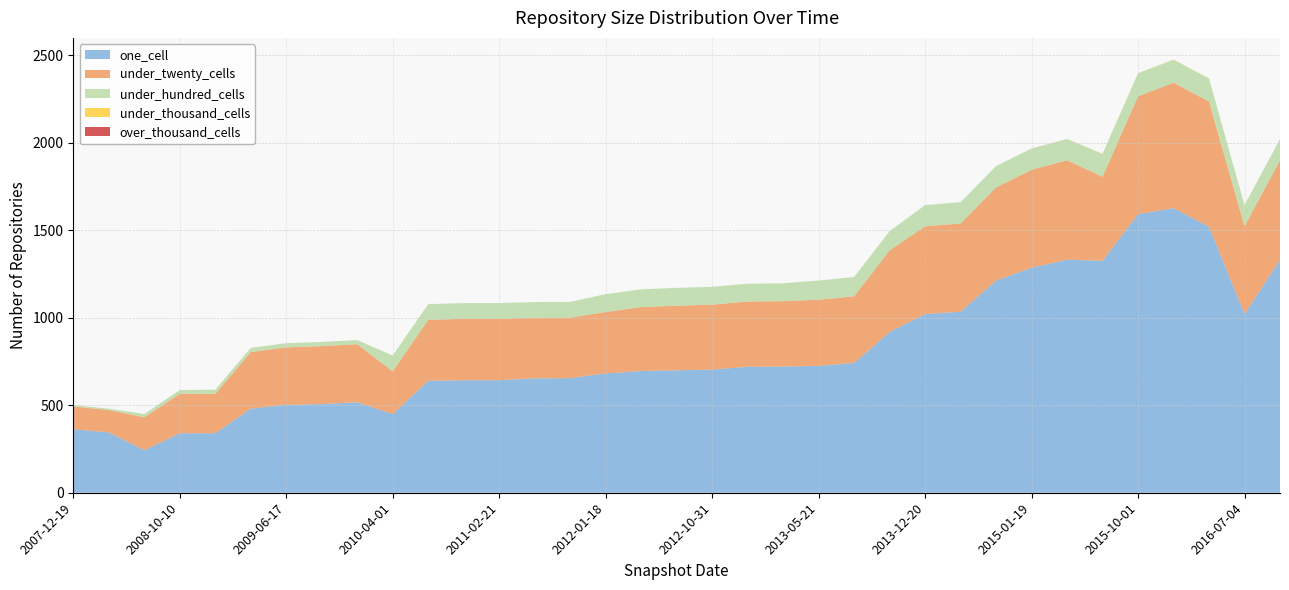

Reading left to right, transcribe all the data shown in this chart.

one_cell: 363	345	243	340	340	481	502	507	517	450	640	643	643	654	655	682	696	700	704	720	721	725	742	919	1021	1035	1213	1286	1332	1326	1592	1627	1520	1021	1332
under_twenty_cells: 130	128	188	225	225	323	329	331	332	244	348	351	351	346	346	351	365	369	371	373	374	378	381	466	502	504	532	560	568	480	674	717	716	502	568
under_hundred_cells: 8	8	19	22	24	24	24	24	24	90	90	90	90	90	90	102	102	102	102	102	102	110	110	110	121	122	122	122	122	131	131	131	131	121	122
under_thousand_cells: 0	0	0	0	0	0	0	0	0	0	0	0	0	0	0	0	0	0	0	0	0	0	0	0	0	0	0	0	0	1	1	1	1	0	0
over_thousand_cells: 0	0	0	0	0	0	0	0	0	0	0	0	0	0	0	0	0	0	0	0	0	0	0	0	0	0	0	0	0	0	0	0	0	0	0